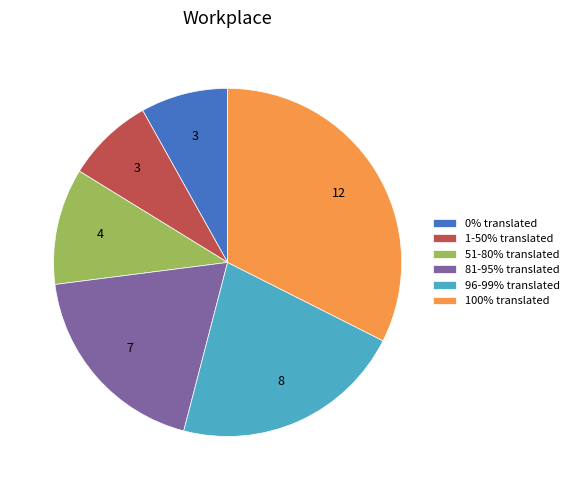

What is the ratio of the value at 51-80% translated to the value at 81-95% translated?

0.6